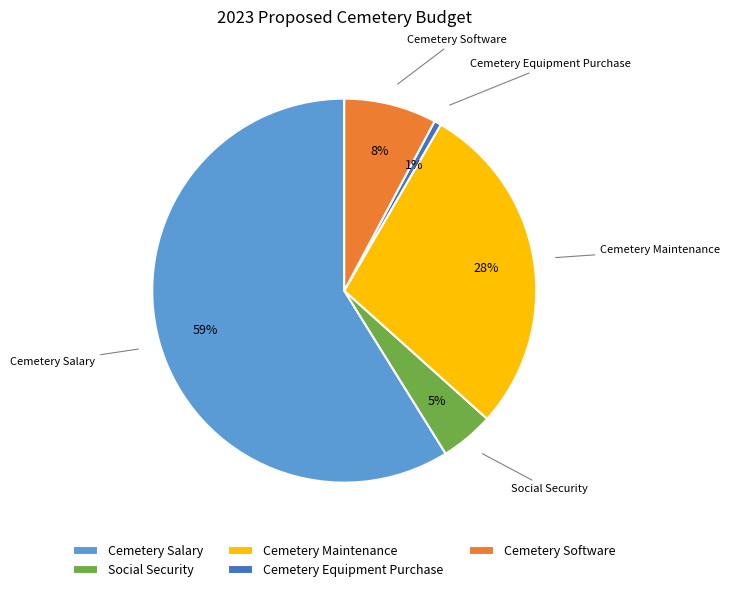

True or false: Cemetery Equipment Purchase accounts for 14% of the total.

False